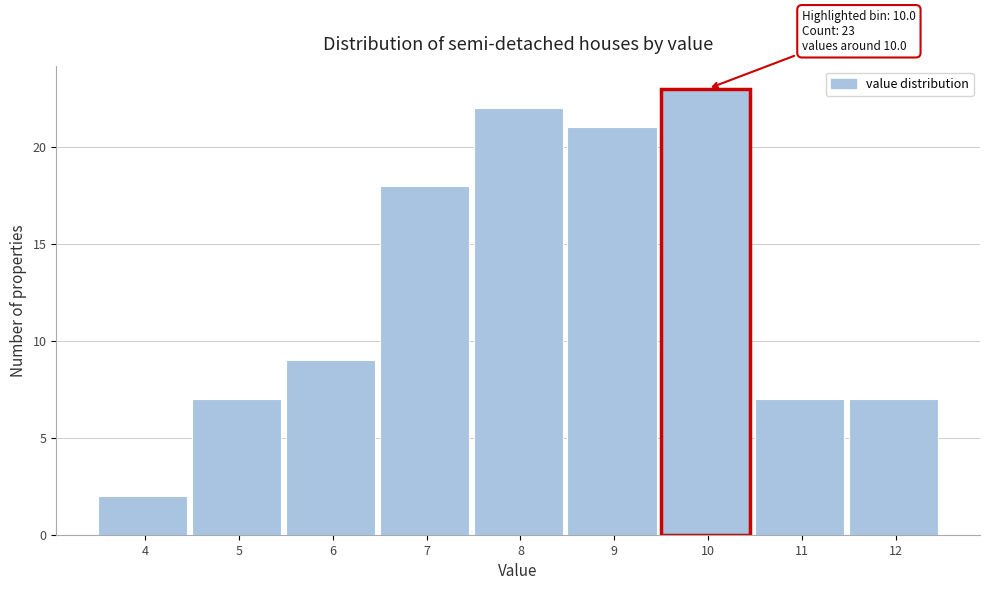

Reading left to right, what are all the values shown in this chart?

4=2	5=7	6=9	7=18	8=22	9=21	10=23	11=7	12=7